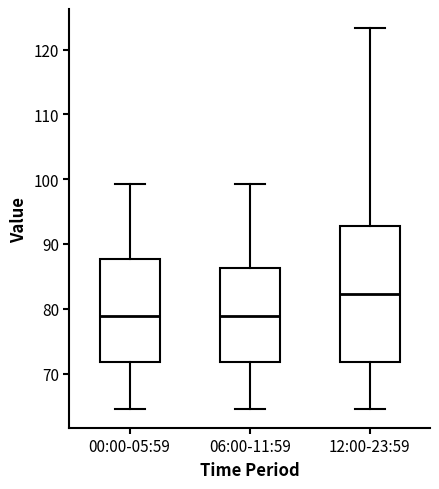

Where does the upper whisker of the box for 12:00-23:59 end on the y-axis? The values are not printed on the chart, so give them approximately, as read against the axis.

123